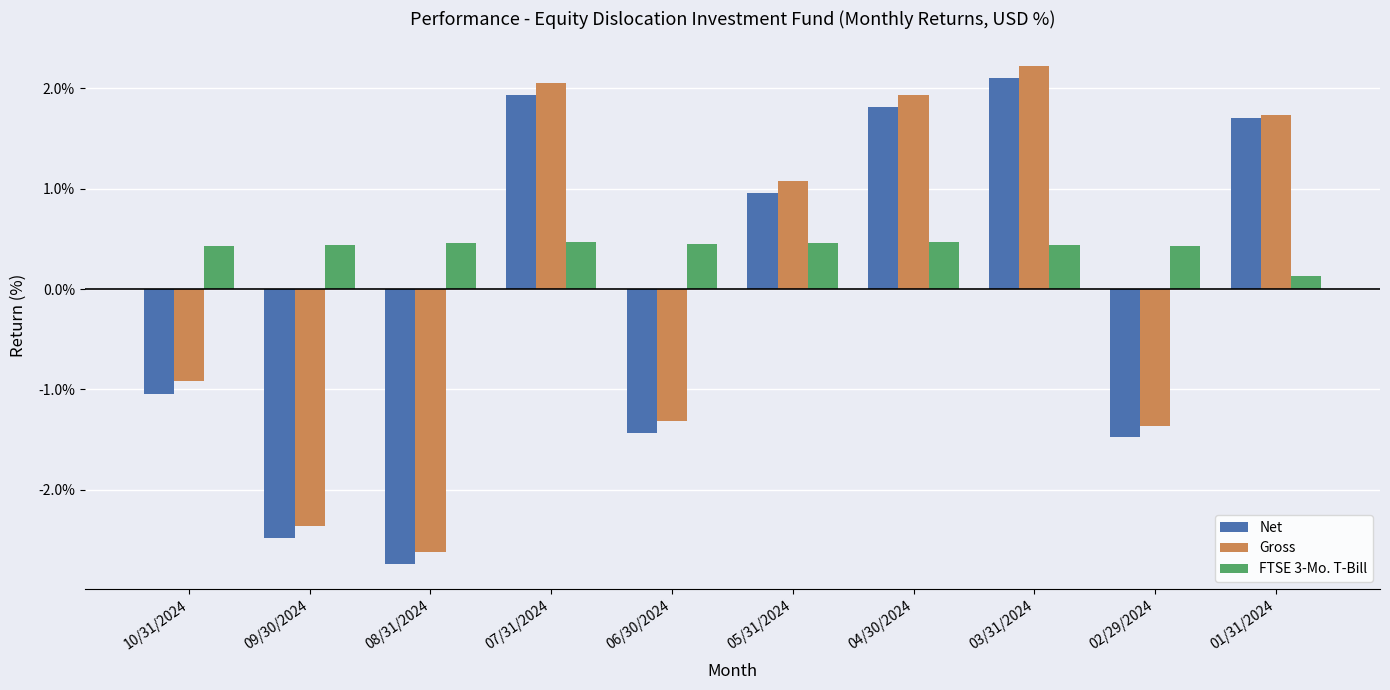

The value of Gross at 02/29/2024 is -0.5. True or false?

False